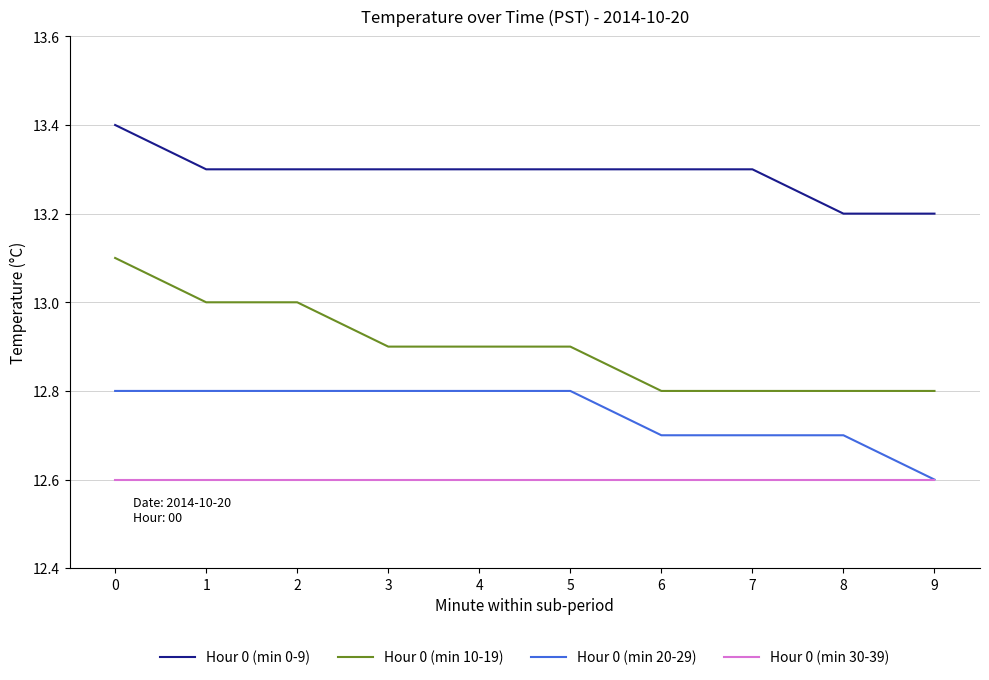

True or false: Hour 0 (min 30-39) and Hour 0 (min 0-9) intersect in this chart.

False